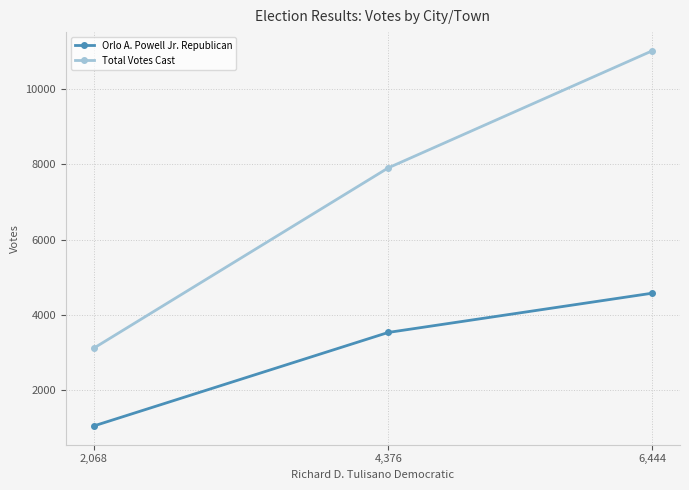

How many lines are shown in the chart?

2